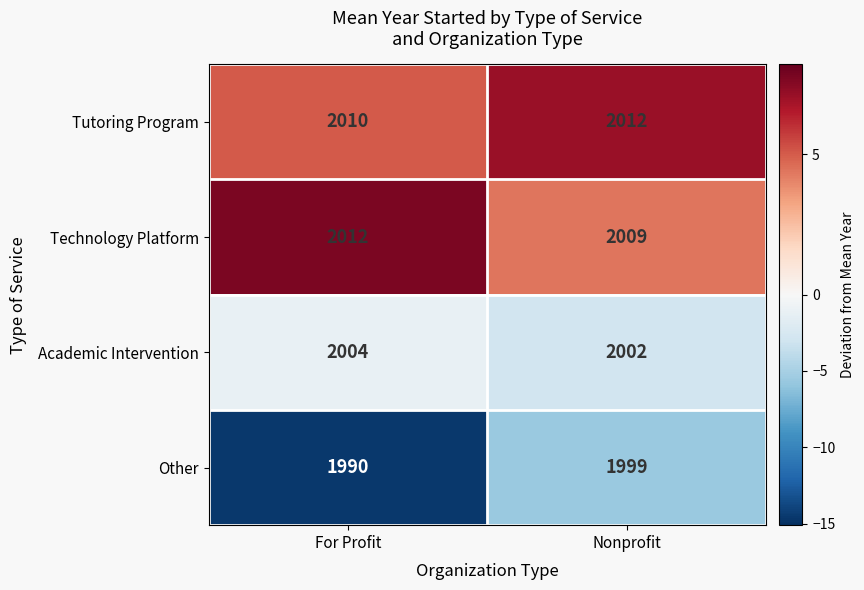

Which label corresponds to the smallest value in the chart?

For Profit